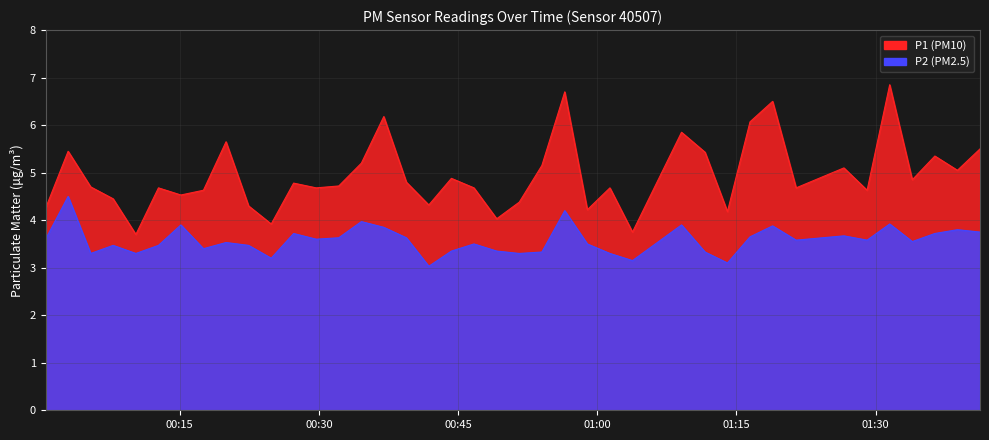

What is the greatest value displayed?

6.8